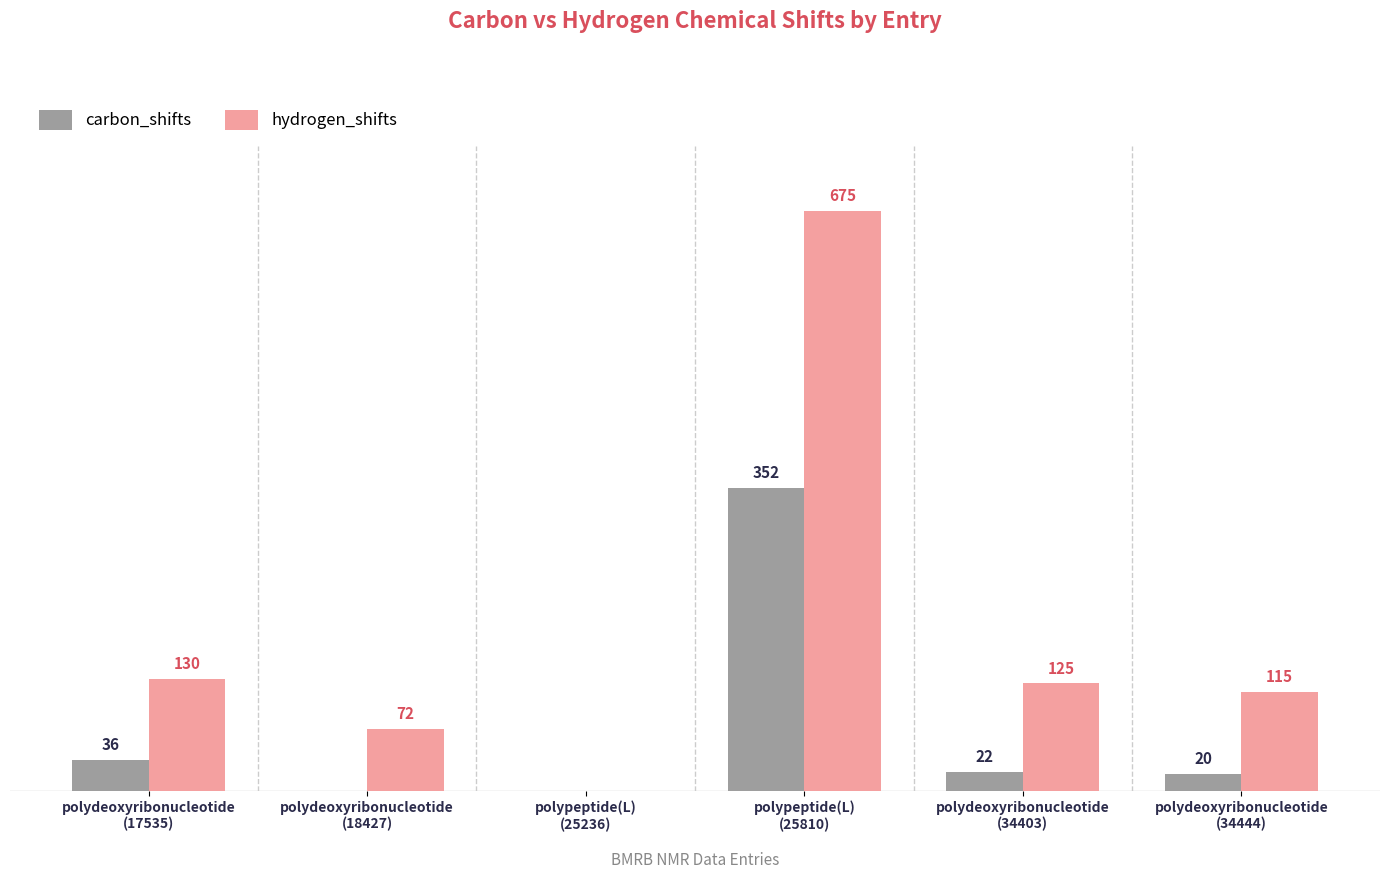

Which series has the largest total across all categories?

hydrogen_shifts